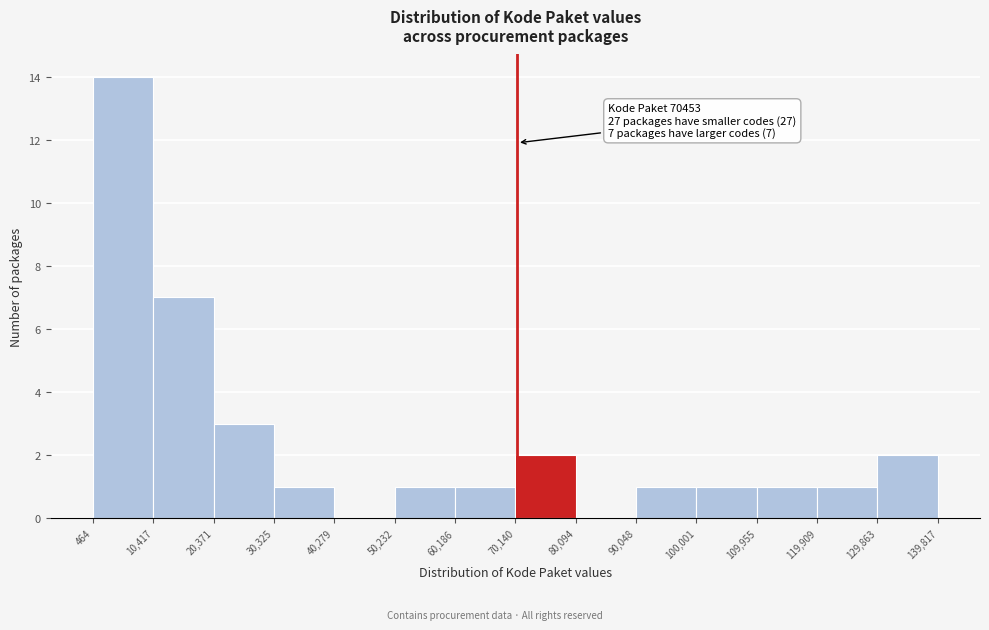

Which range on the x-axis has the tallest bar?

464 to 10,417